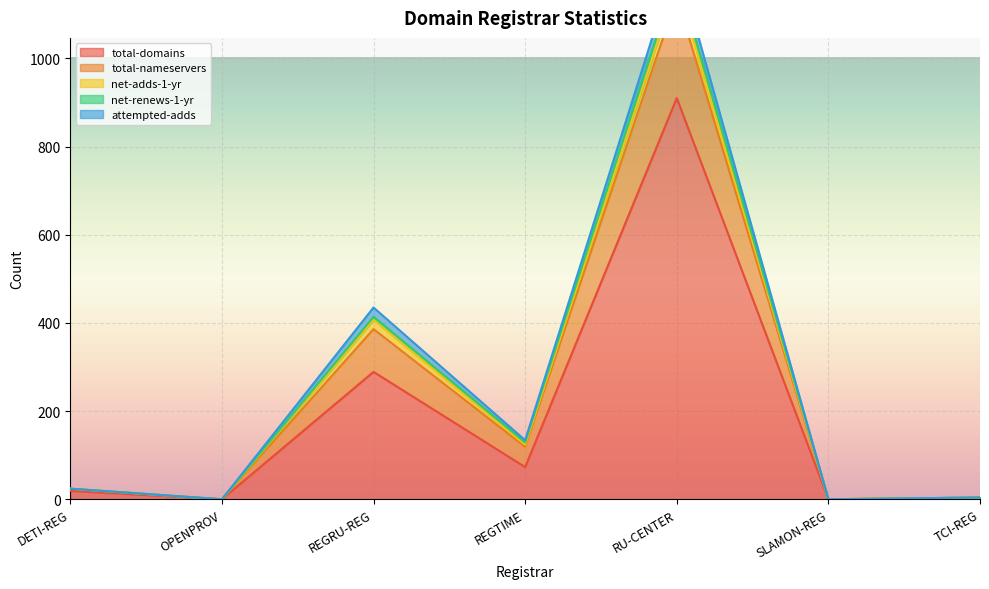

The value of total-domains at REGRU-REG is 151. True or false?

False